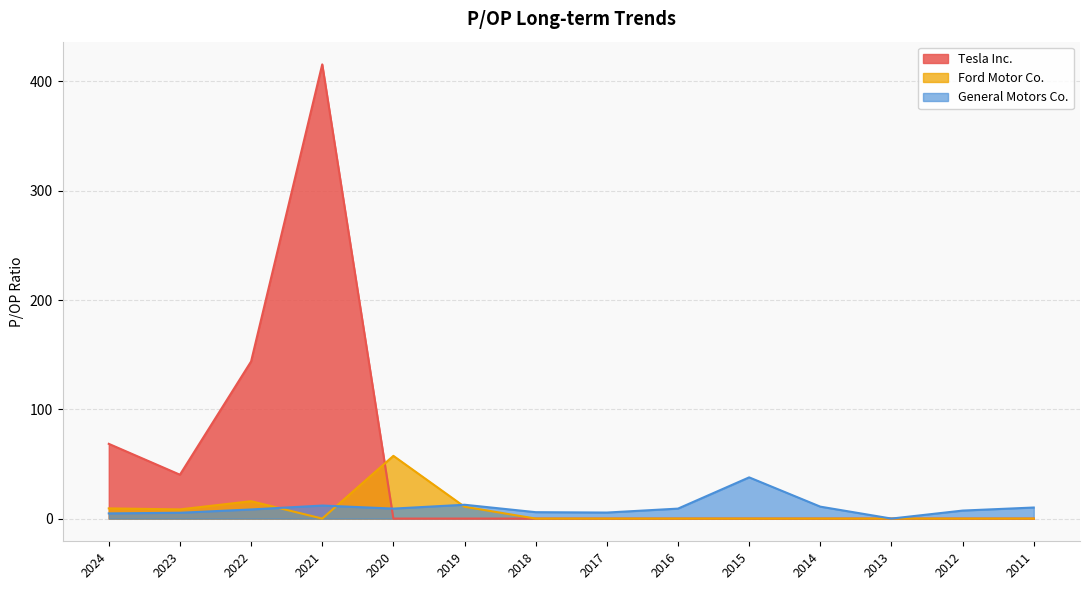

Where does the General Motors Co. series first go above 9?

2021